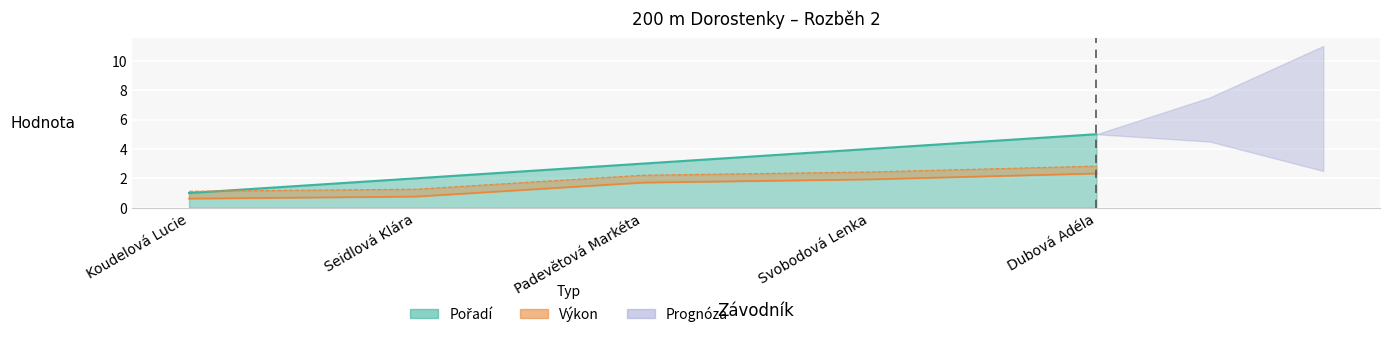

Is the value of Výkon at Dubová Adéla greater than the value of Pořadí at Koudelová Lucie?

Yes